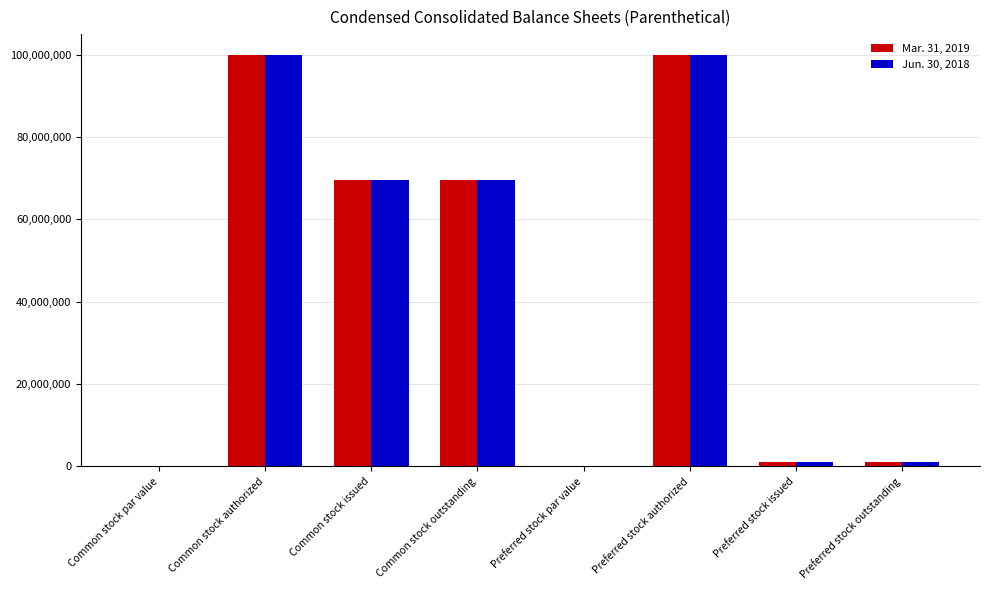

What is the total value across all series at Common stock issued?

139168298.0